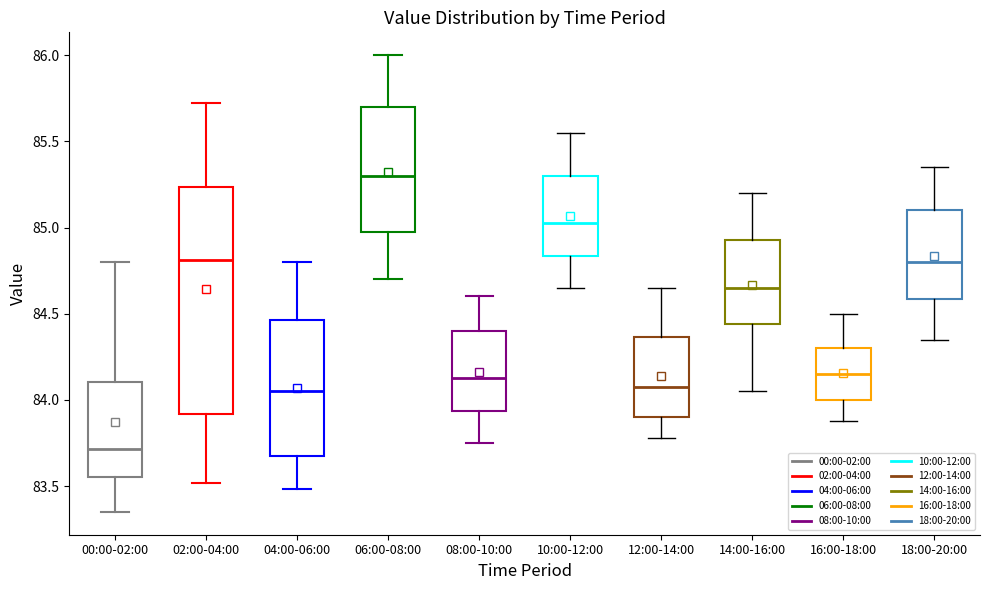

Reading left to right, transcribe this box plot: for each box, give where its median line is, the range the box spans, and where its two whiskers end, as read against the y-axis. The values are not printed on the chart, so give them approximately, as read against the axis.

00:00-02:00: median 83.70, box 83.55 to 84.10, whiskers 83.35 to 84.80
02:00-04:00: median 84.80, box 83.90 to 85.25, whiskers 83.50 to 85.70
04:00-06:00: median 84.05, box 83.70 to 84.45, whiskers 83.50 to 84.80
06:00-08:00: median 85.30, box 85.00 to 85.70, whiskers 84.70 to 86.00
08:00-10:00: median 84.15, box 83.95 to 84.40, whiskers 83.75 to 84.60
10:00-12:00: median 85.05, box 84.85 to 85.30, whiskers 84.65 to 85.55
12:00-14:00: median 84.10, box 83.90 to 84.35, whiskers 83.80 to 84.65
14:00-16:00: median 84.65, box 84.45 to 84.95, whiskers 84.05 to 85.20
16:00-18:00: median 84.15, box 84.00 to 84.30, whiskers 83.90 to 84.50
18:00-20:00: median 84.80, box 84.60 to 85.10, whiskers 84.35 to 85.35